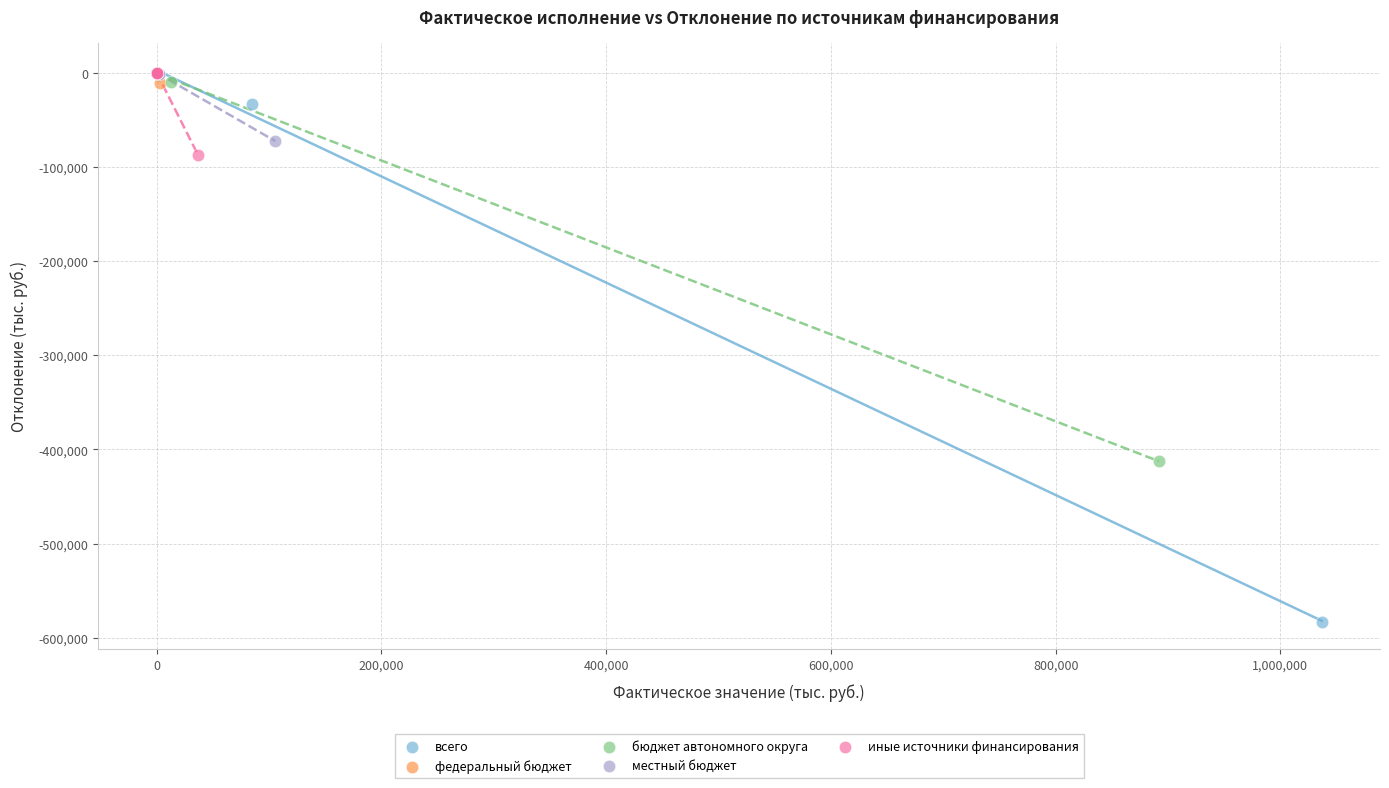

Which series contains the lowest Y value?

всего